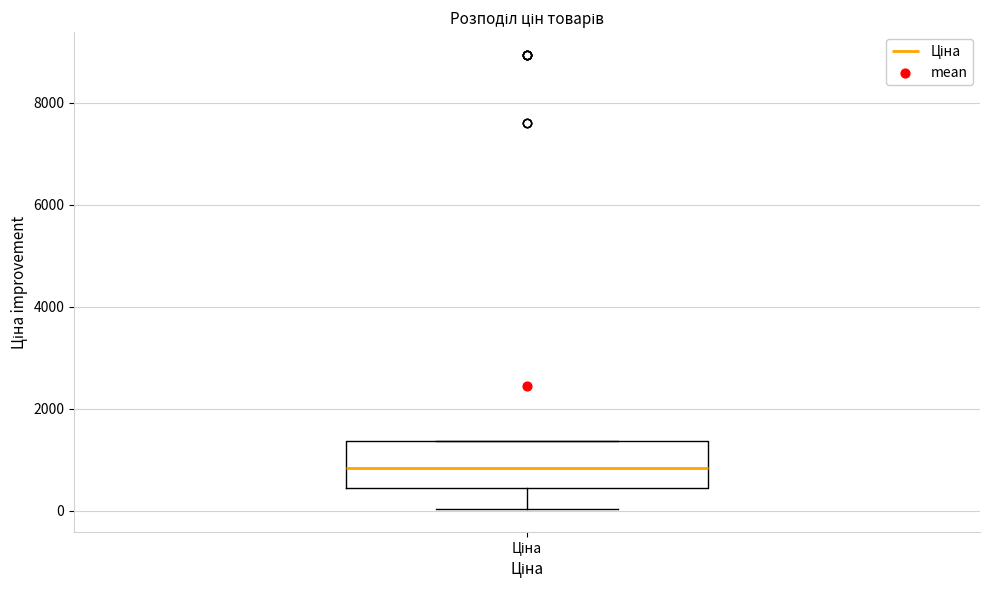

Transcribe this box plot: give where the median line is, the range the box spans, and where the two whiskers end, as read against the y-axis. The values are not printed on the chart, so give them approximately, as read against the axis.

median 800, box 400 to 1400, whiskers 0 to 1400